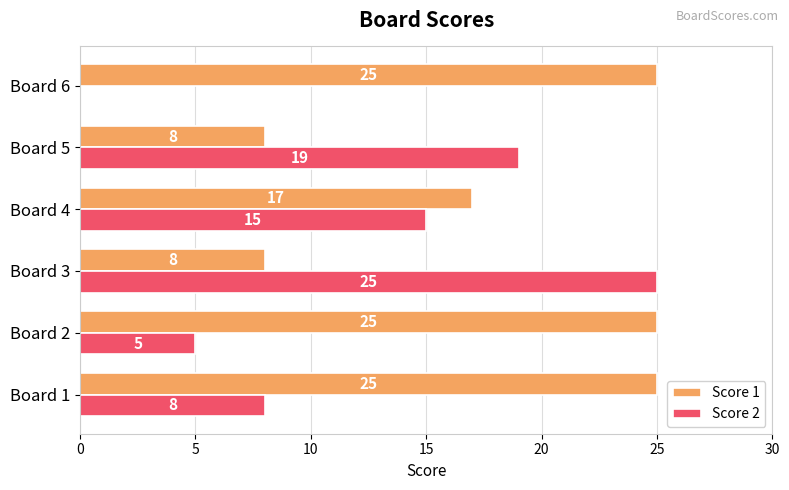

What is the sum of the Score 1 values at Board 5 and Board 3?

16